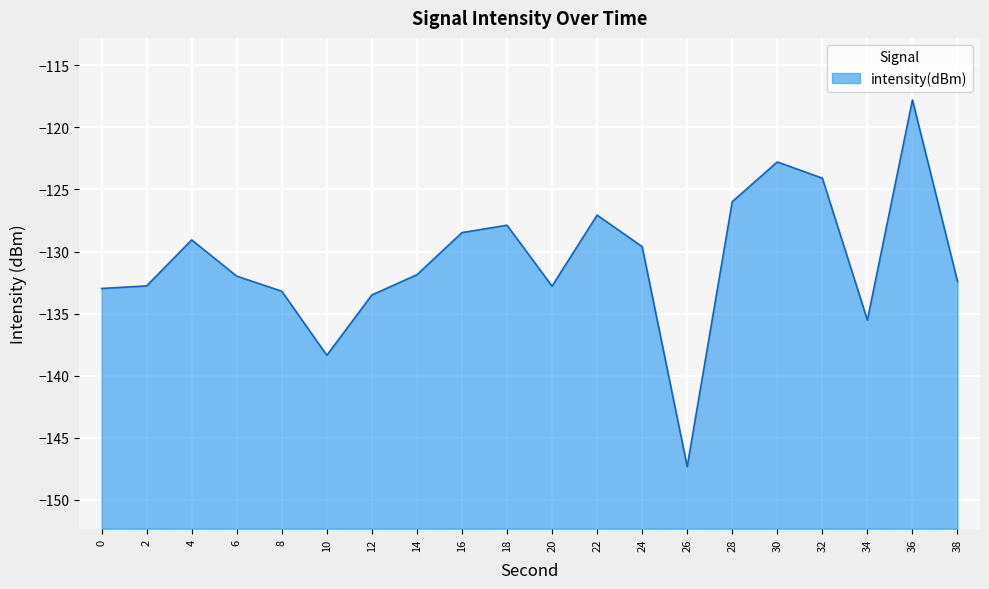

What is the approximate value at 18?

-127.9